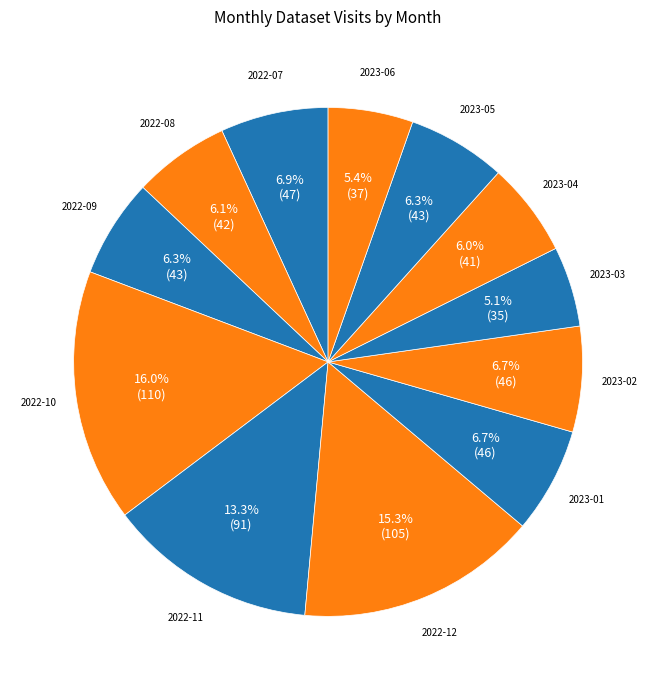

To the nearest percent, what is the average slice percentage?

8%